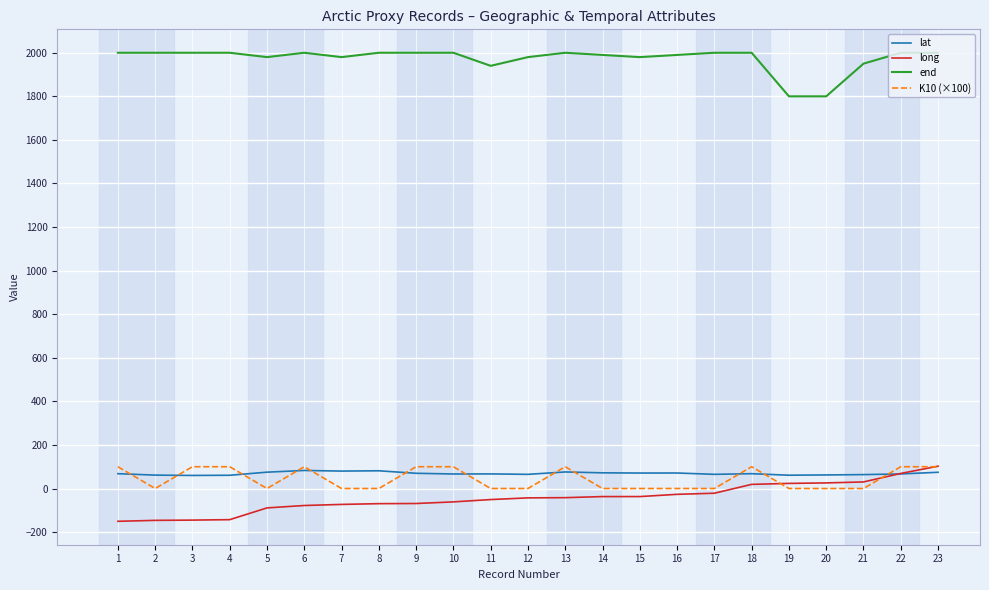

What is the highest value of the long series?

102.5